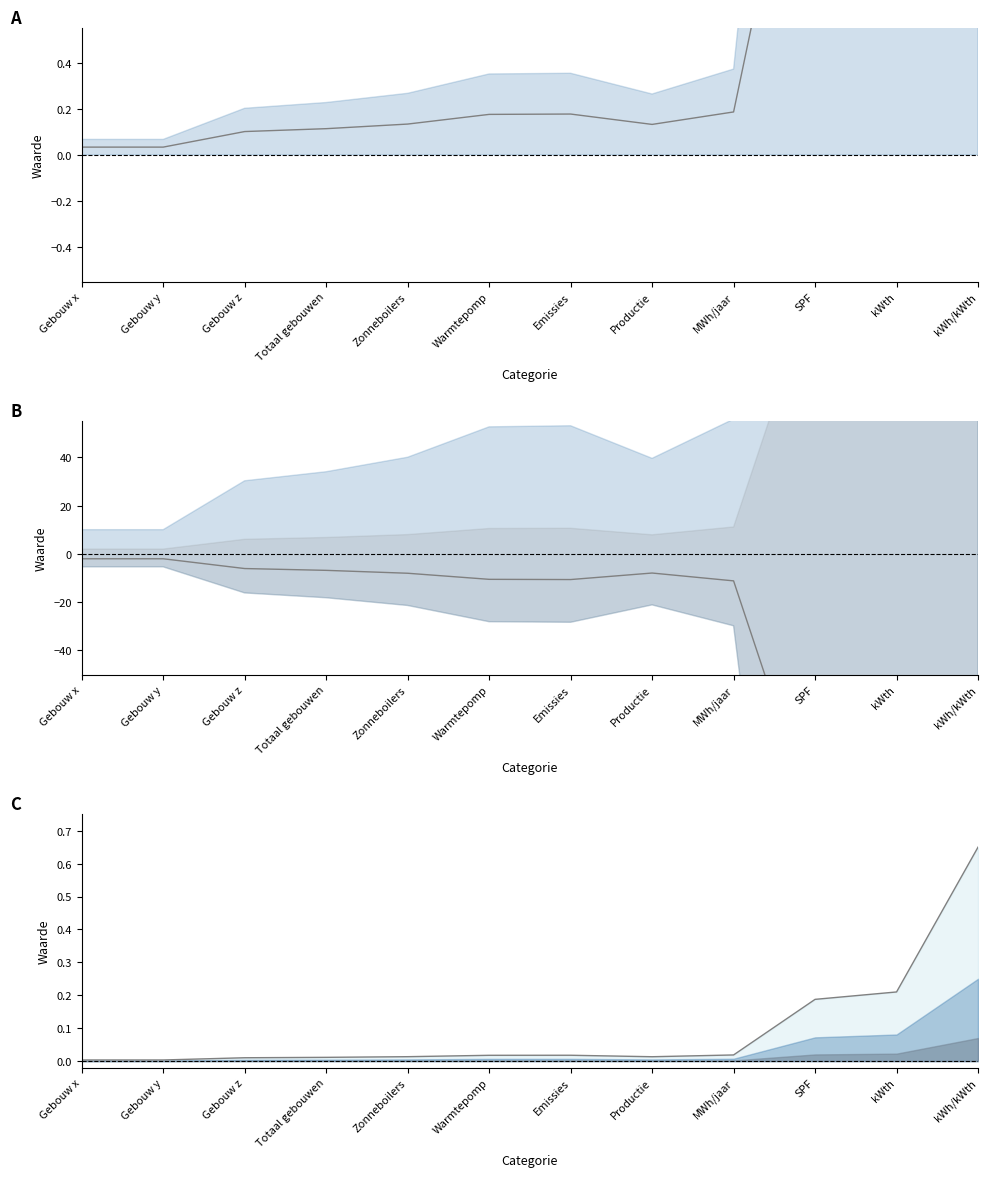

What is the sum of all Hernieuwbare energie values?

1.2